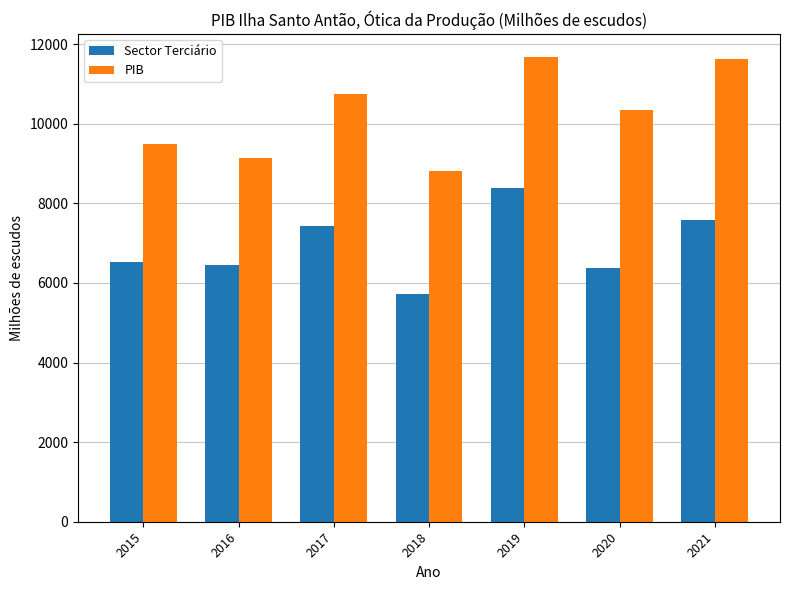

List the series in order of their peak value, highest first.

PIB, Sector Terciário